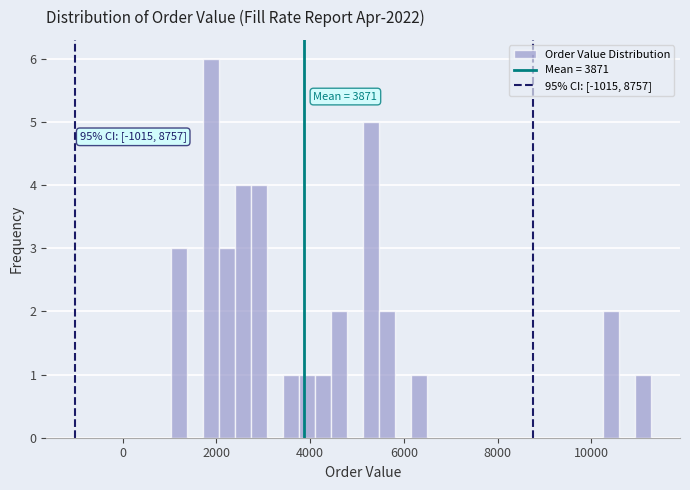

Around what value on the x-axis is the tallest bar? Give the approximate position of its centre, as read against the axis.

1800